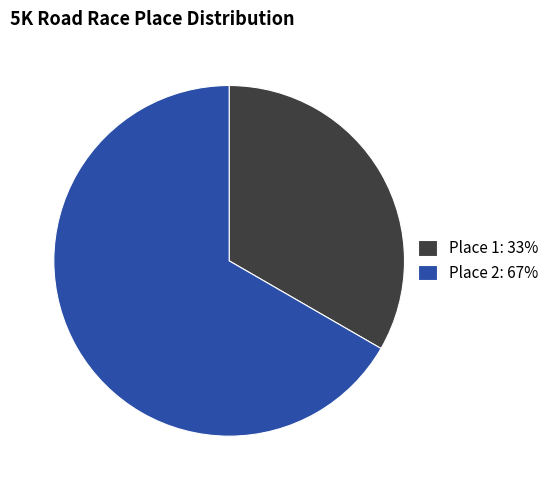

Is there a majority slice in this chart?

Yes